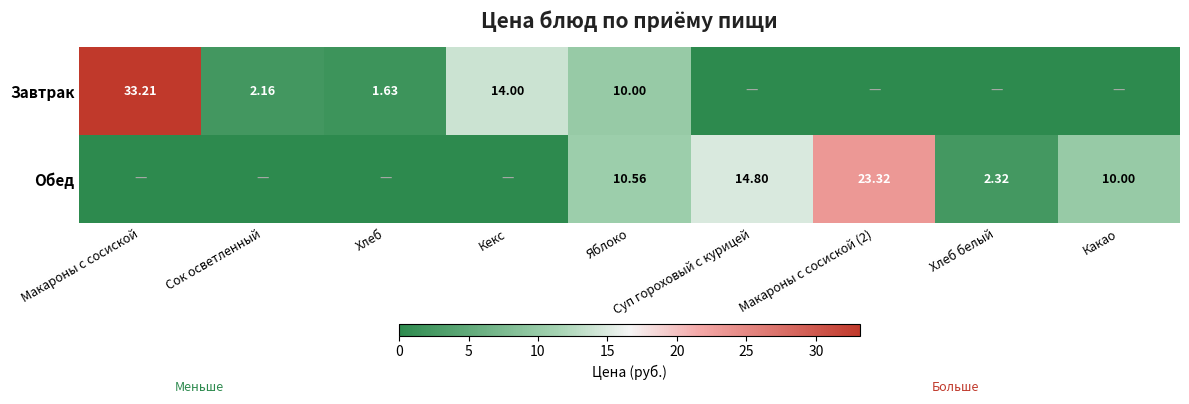

At which category is the sum across all series the highest?

Макароны с сосиской